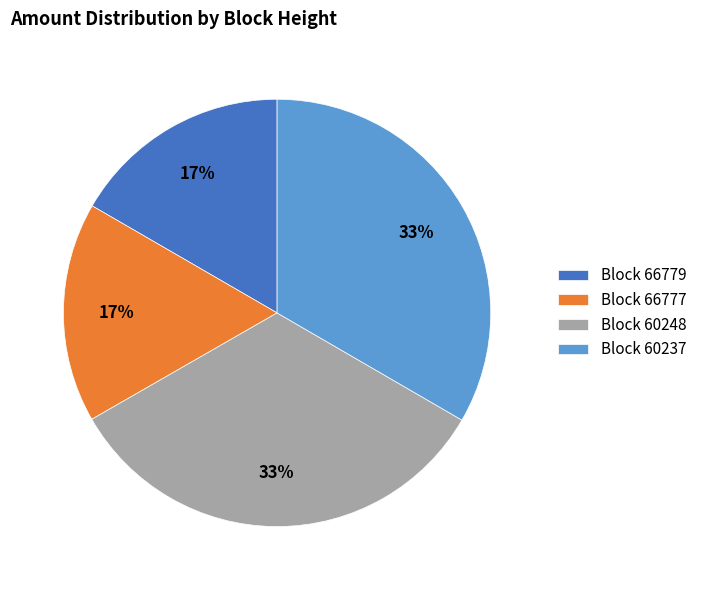

To the nearest percent, what percentage of the pie is Block 60248?

33%